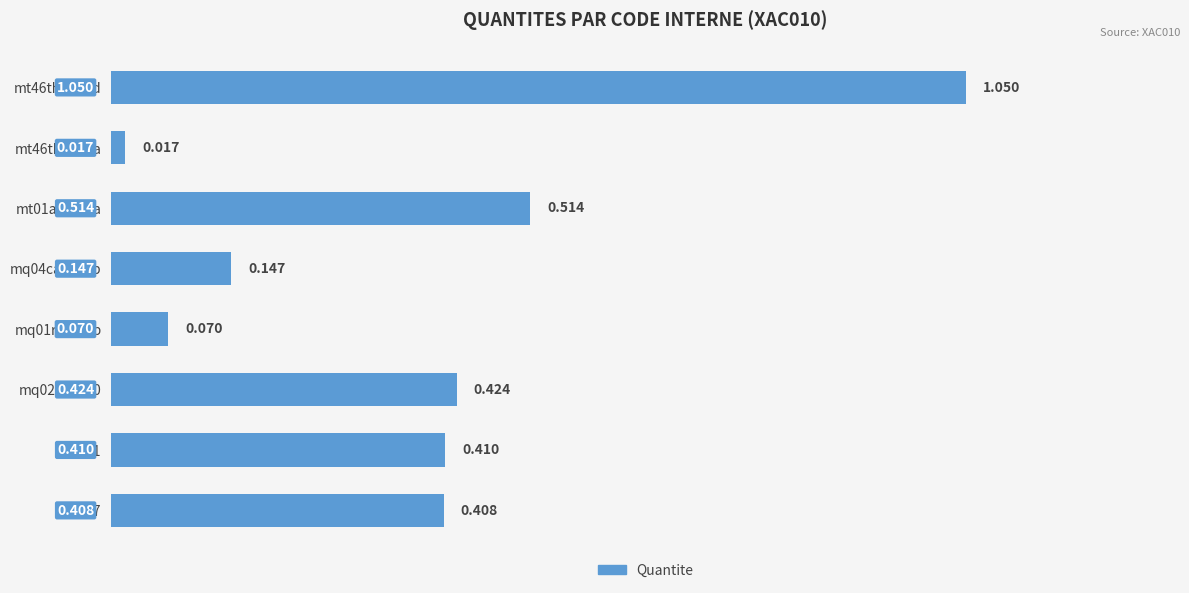

Does the chart contain stacked bars?

No